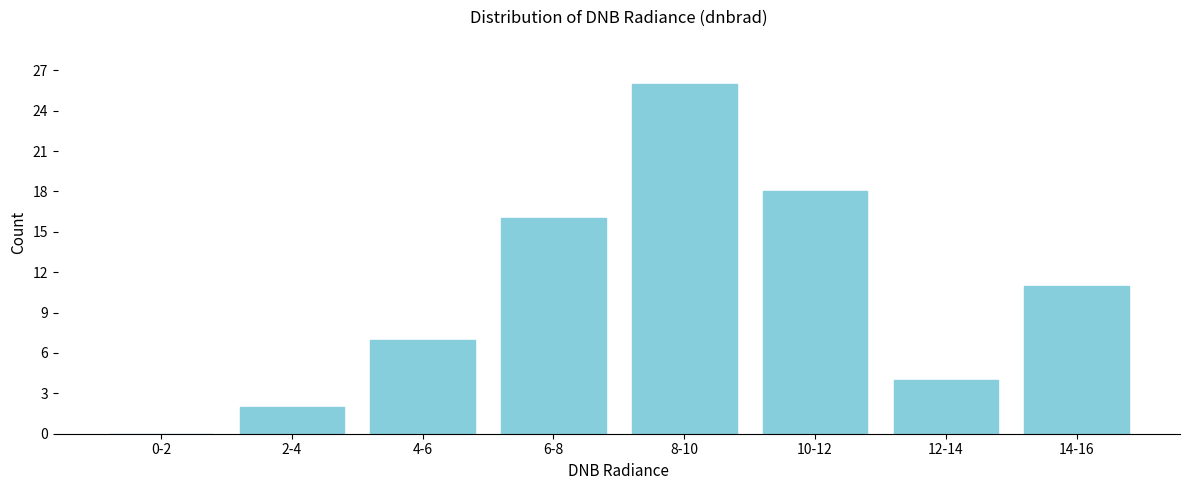

Reading right to left, extract all data points from this chart.

14-16=11	12-14=4	10-12=18	8-10=26	6-8=16	4-6=7	2-4=2	0-2=0